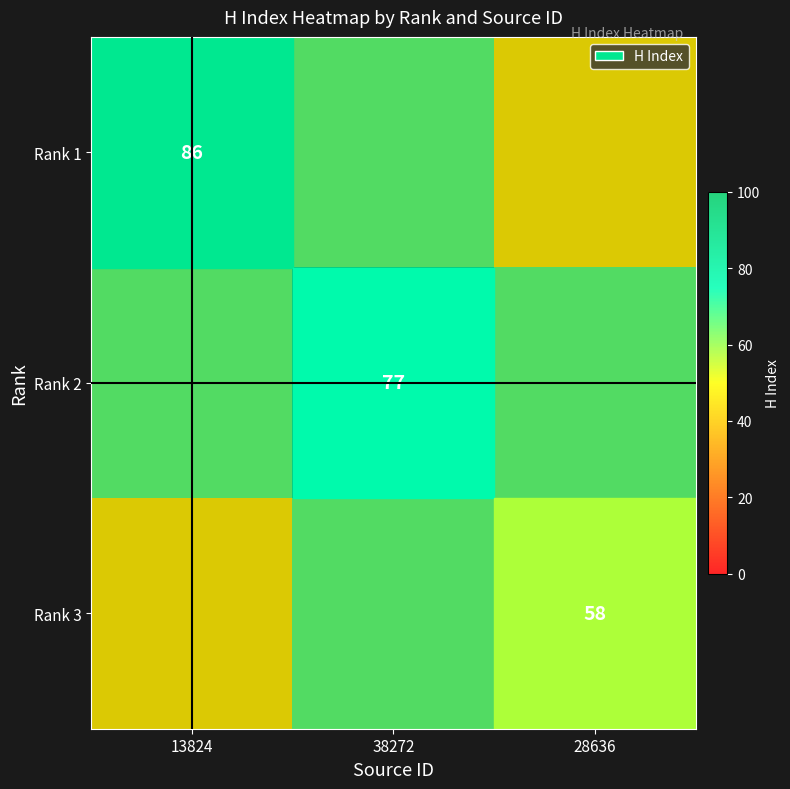

The Rank 2 series shows 113 at 38272. True or false?

False